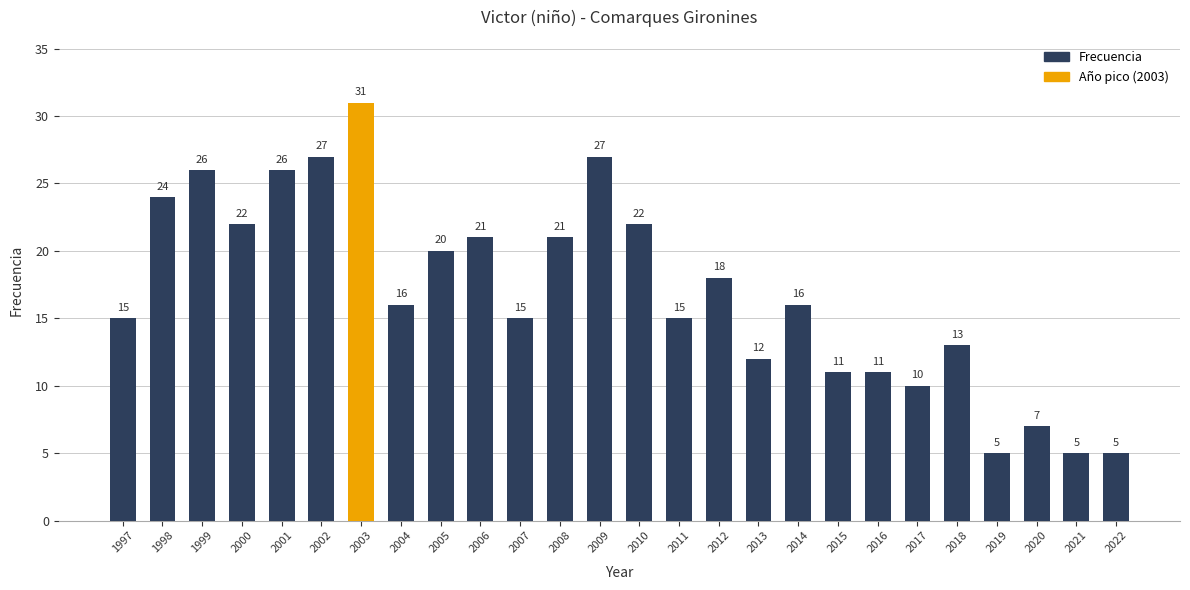

Where does the data first go above 16?

1998